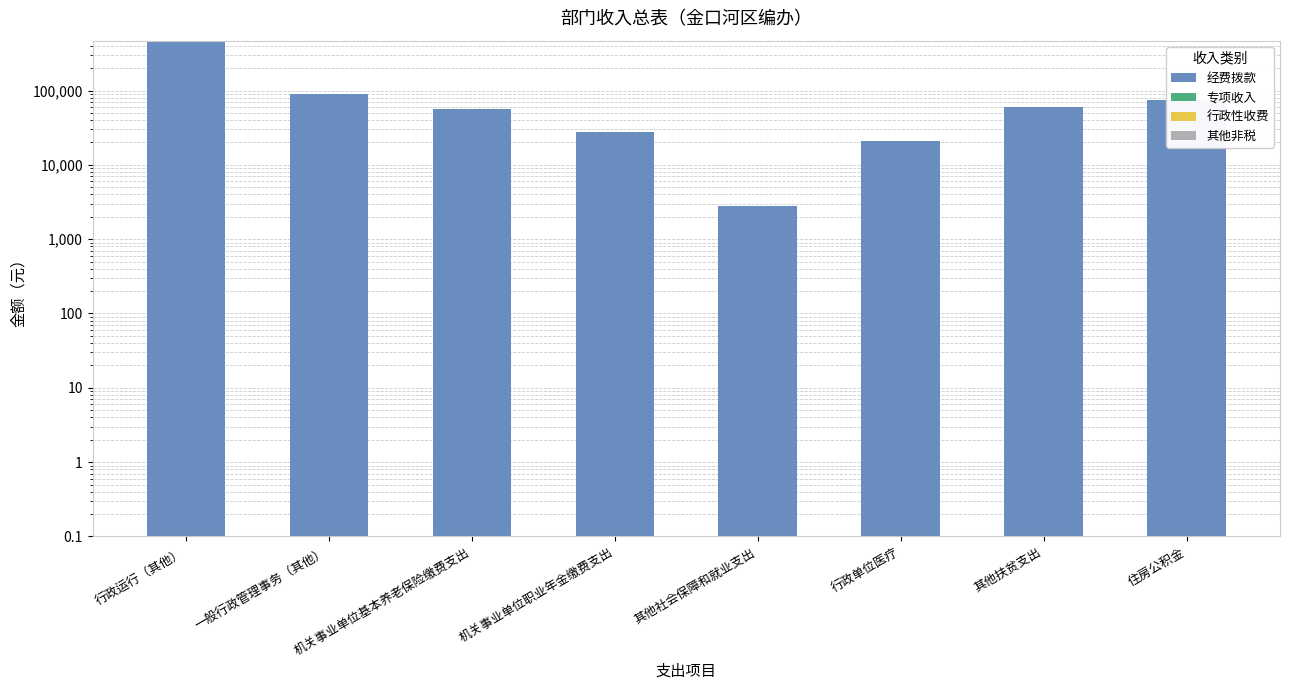

How many data points does each series have?

8